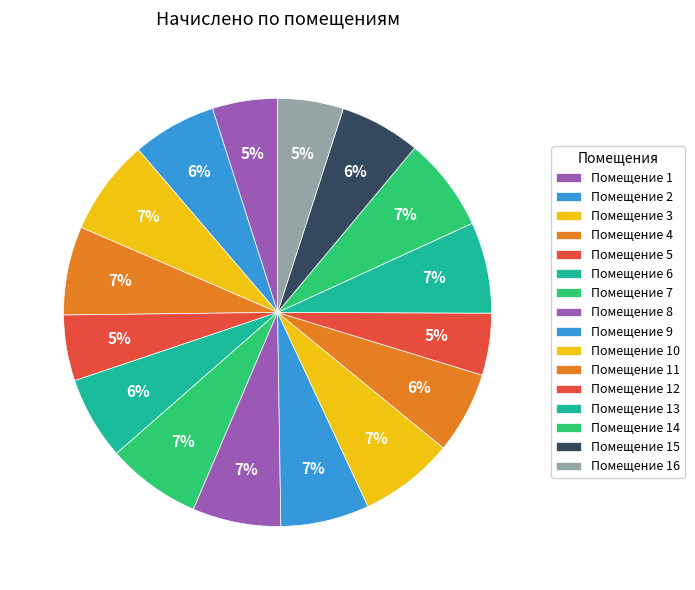

Which slice is the smallest?

12